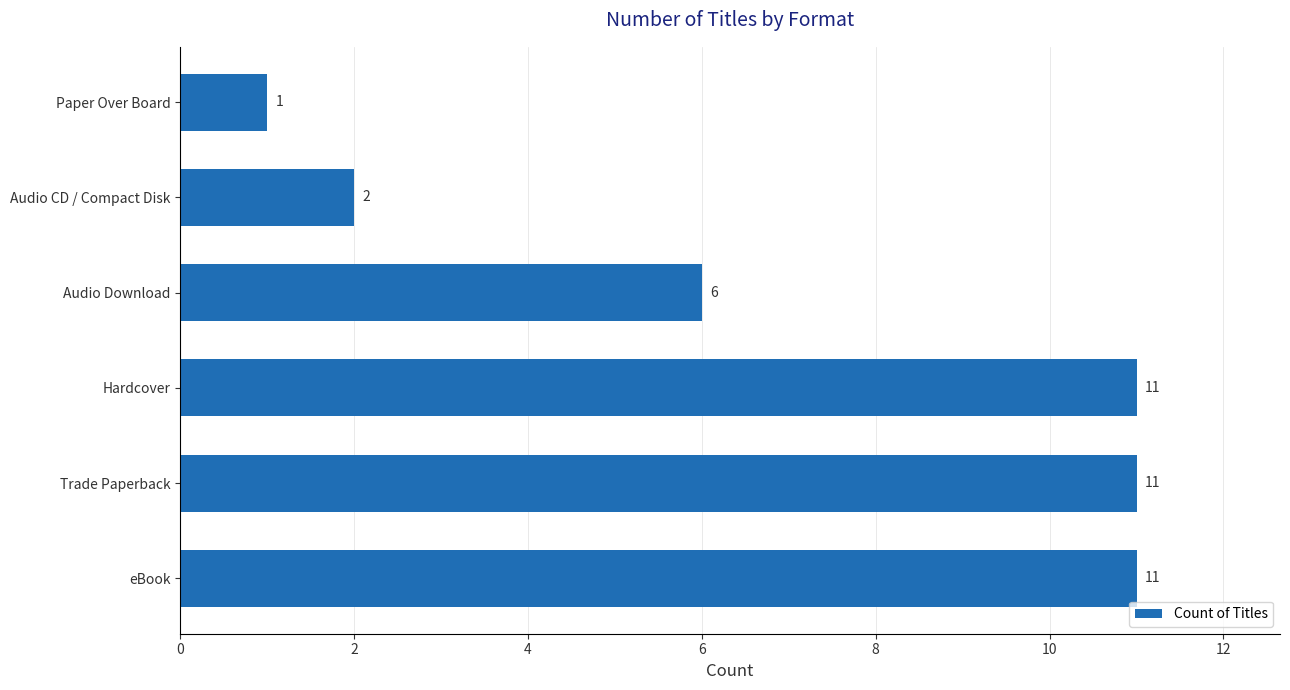

Reading bottom to top, what are all the values shown in this chart?

eBook=11	Trade Paperback=11	Hardcover=11	Audio Download=6	Audio CD / Compact Disk=2	Paper Over Board=1